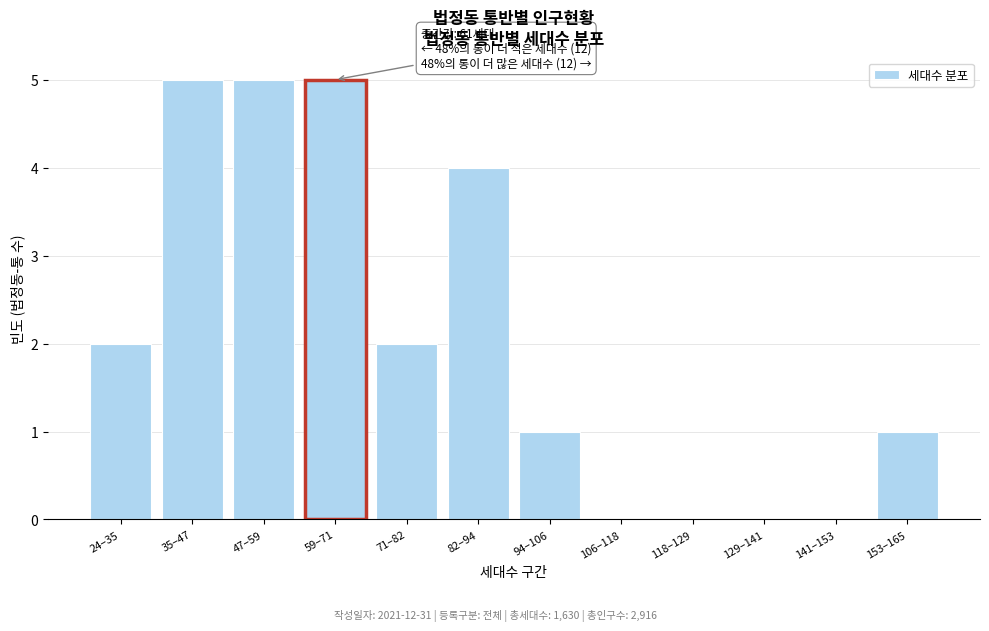

Reading left to right, transcribe all the data shown in this chart.

24–35=2	35–47=5	47–59=5	59–71=5	71–82=2	82–94=4	94–106=1	106–118=0	118–129=0	129–141=0	141–153=0	153–165=1